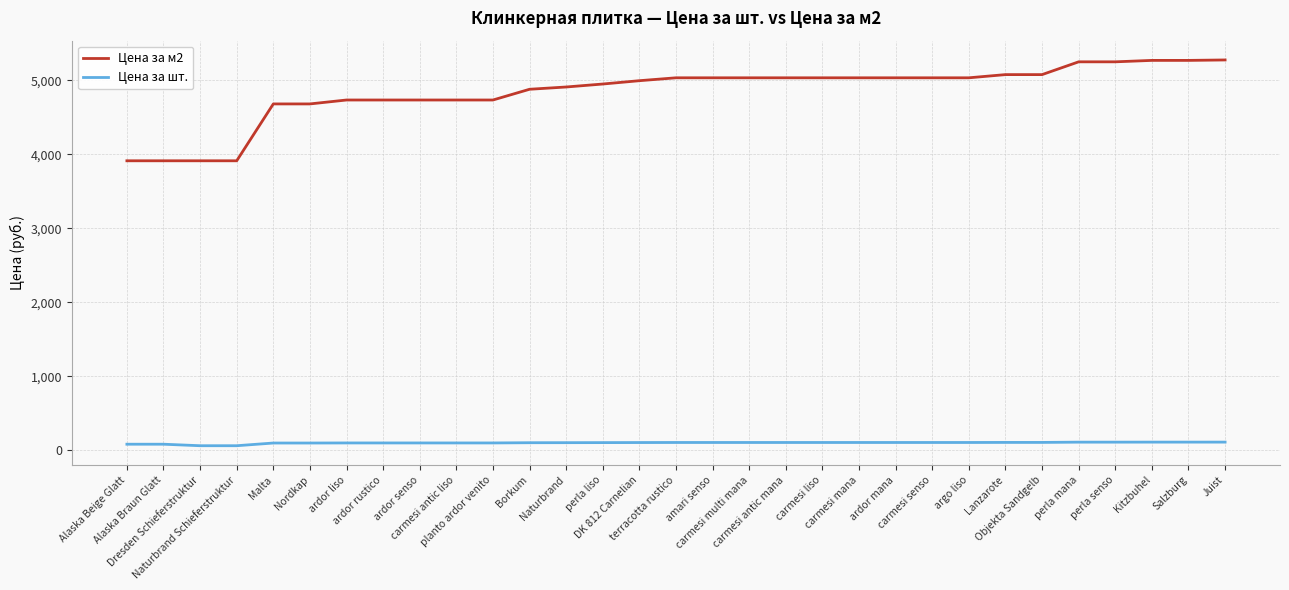

Rank the series by their average value, from lowest to highest.

Цена за шт., Цена за м2